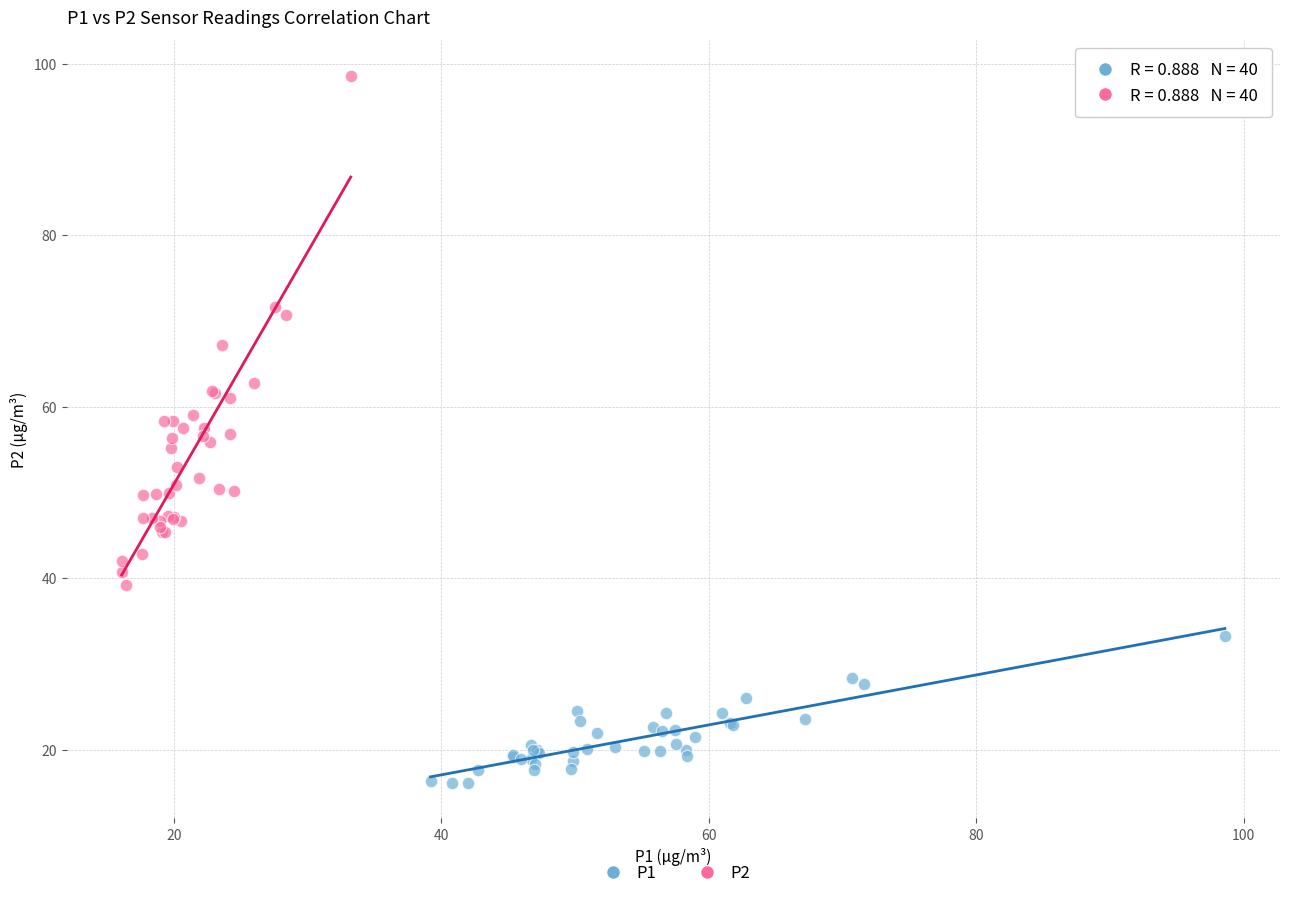

Which series has the largest Y range (max minus min)?

P2